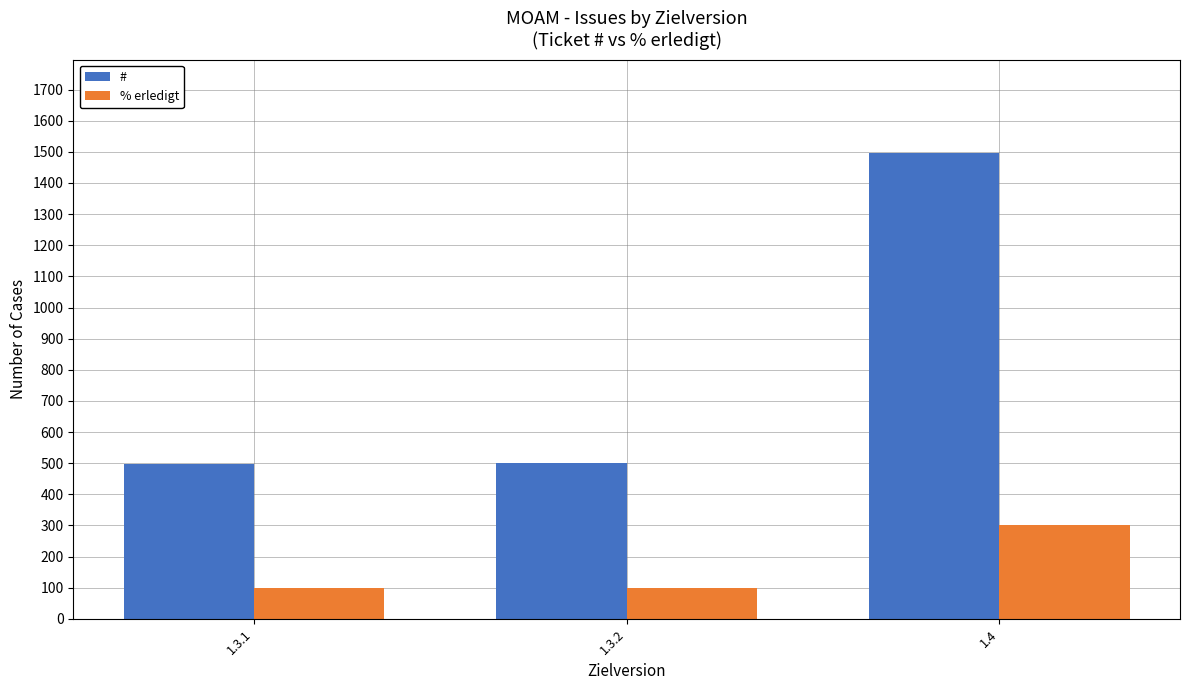

At which category is the sum across all series the highest?

1.4